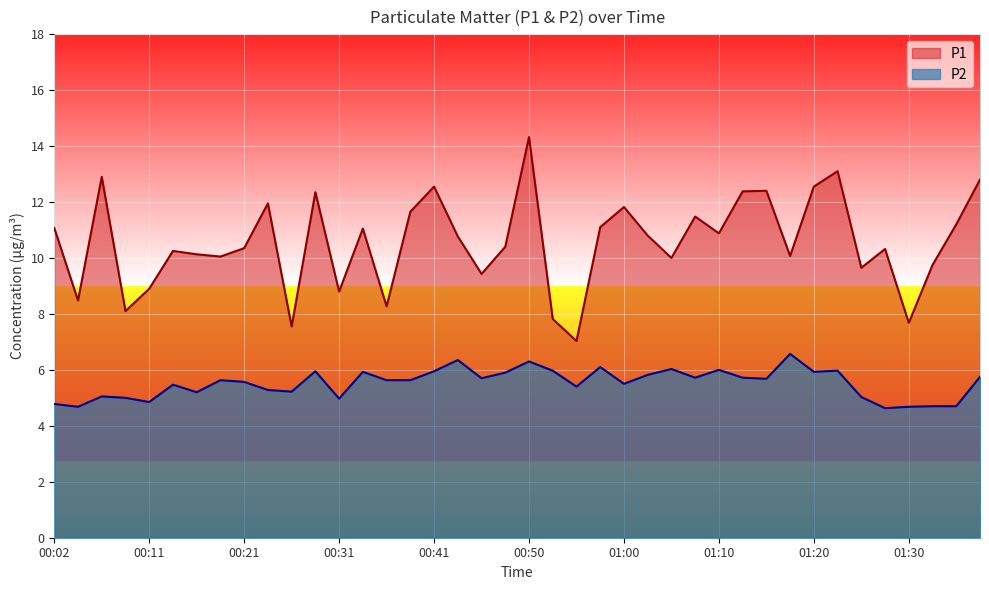

True or false: P1 and P2 intersect in this chart.

False